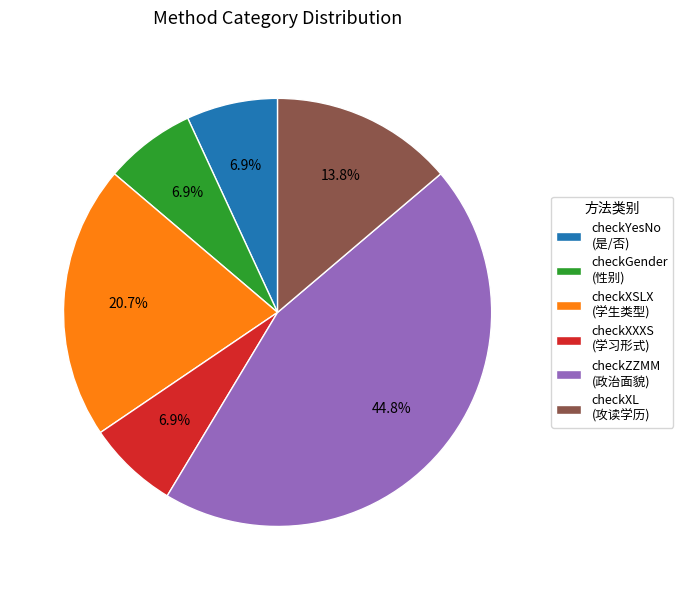

Which has a higher value, checkXL (攻读学历) or checkXXXS (学习形式)?

checkXL (攻读学历)